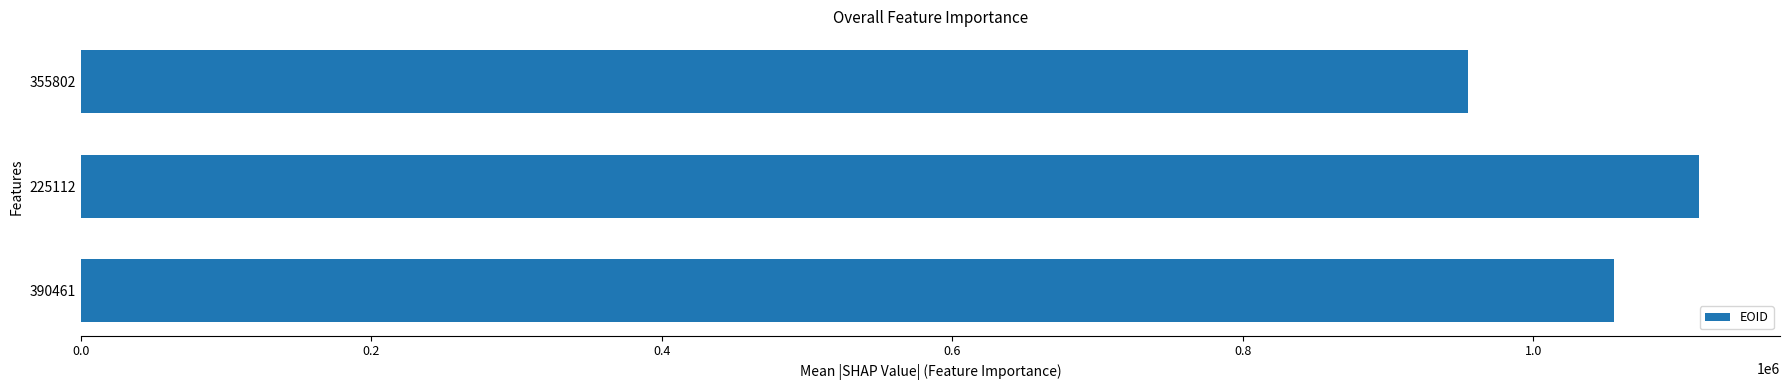

True or false: the data shows 1055467 at 390461.

True